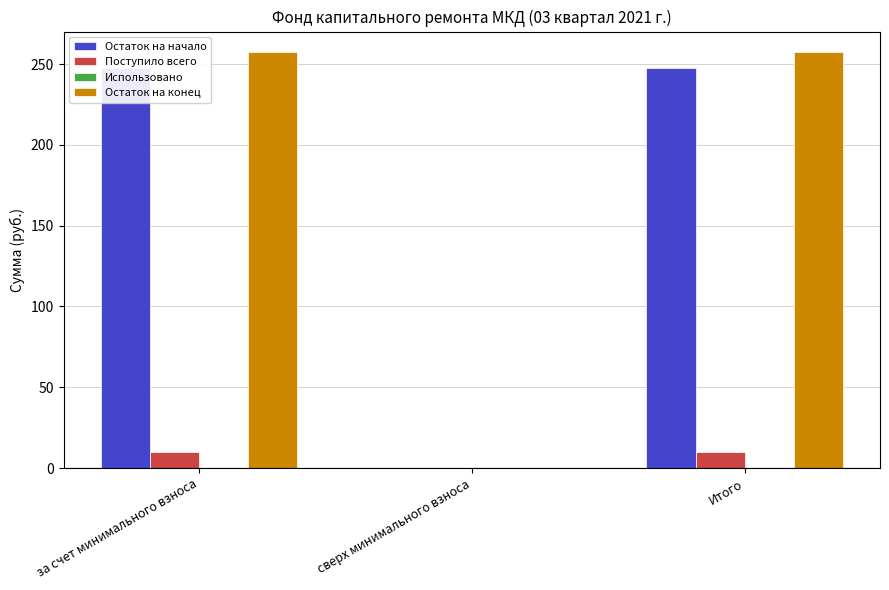

Is the value of Остаток на конец at сверх минимального взноса greater than the value of Остаток на начало at за счет минимального взноса?

No